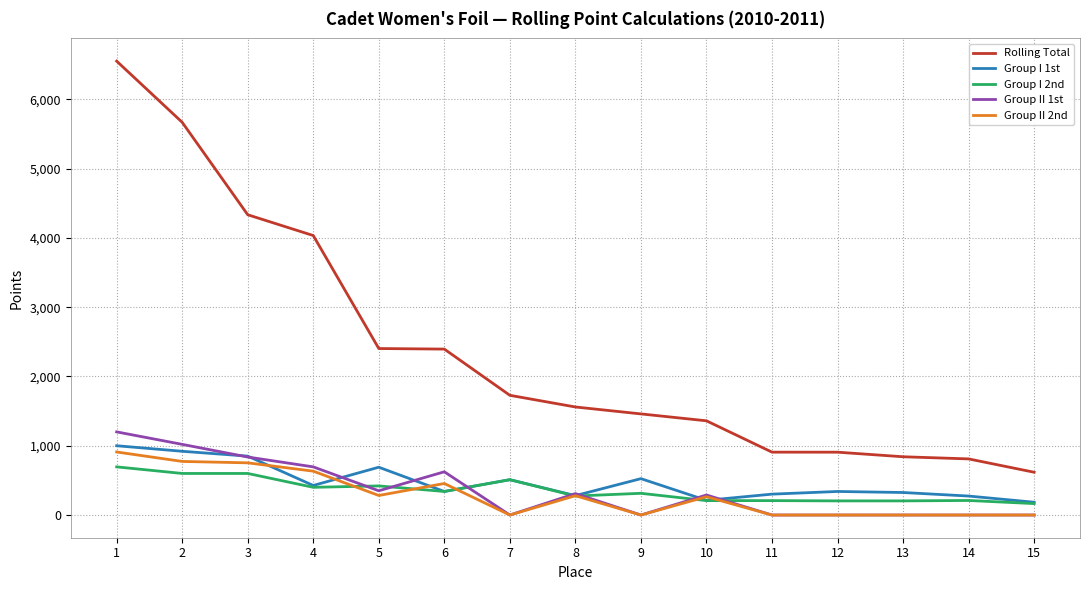

What value does the Group II 2nd series have at 2?

773.5